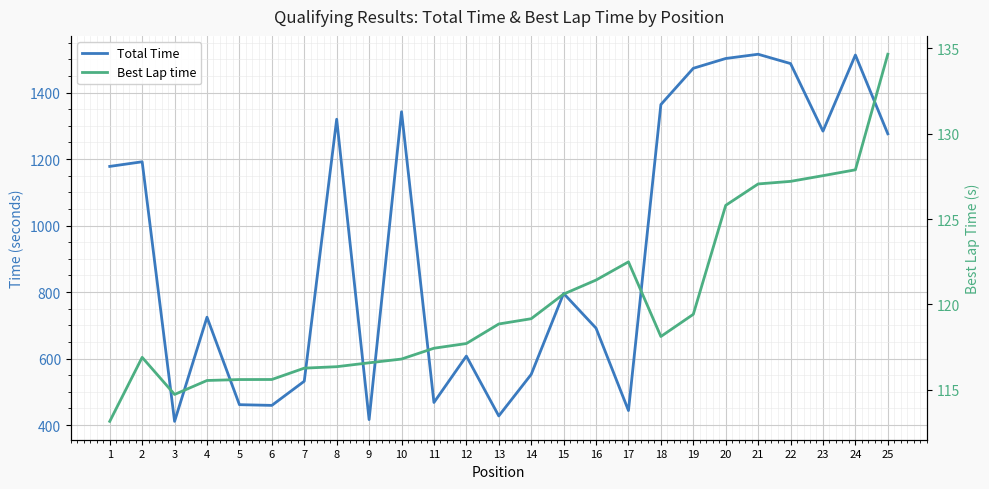

How many data points in Total Time are less than 795?

12